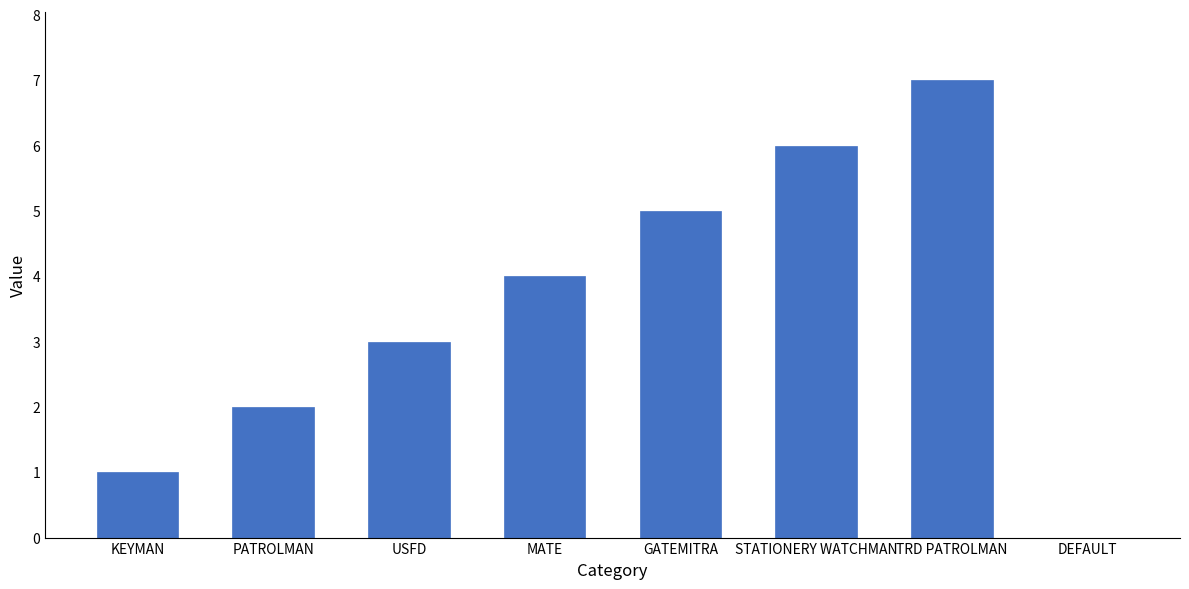

What is the sum of the values at USFD and PATROLMAN?

5